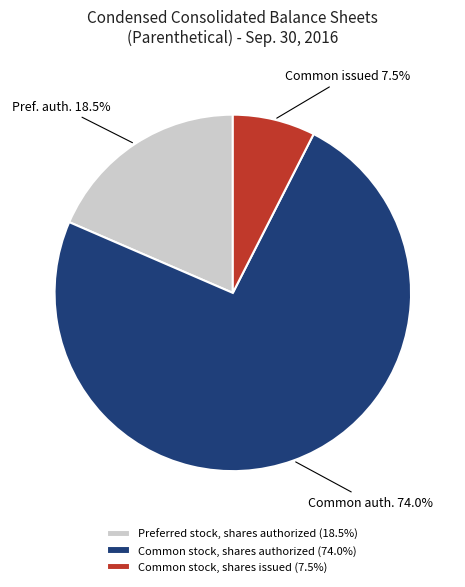

Count the number of slices in the pie.

3